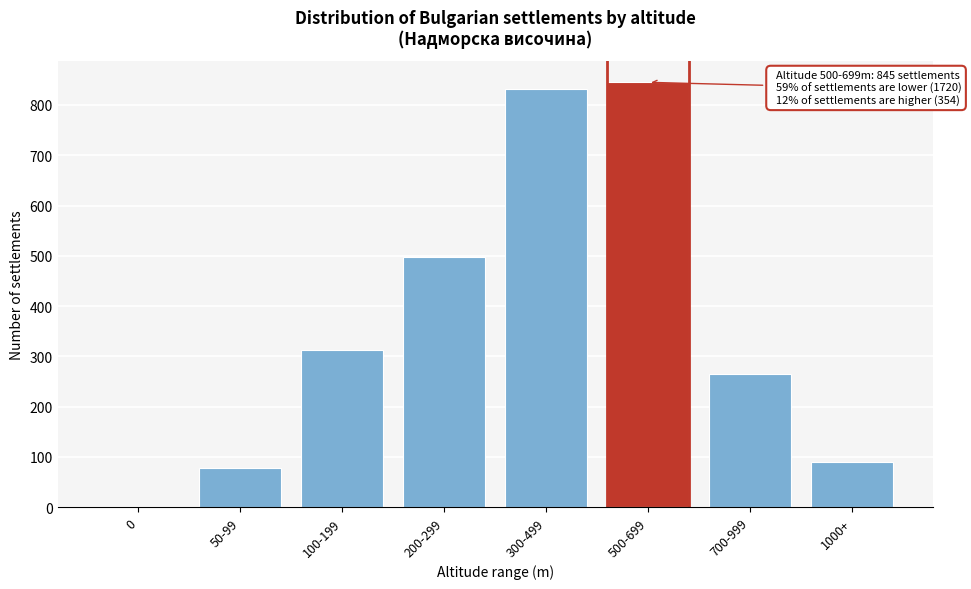

Reading left to right, list all the values displayed in this chart.

0=0	50-99=78	100-199=312	200-299=498	300-499=832	500-699=845	700-999=265	1000+=89